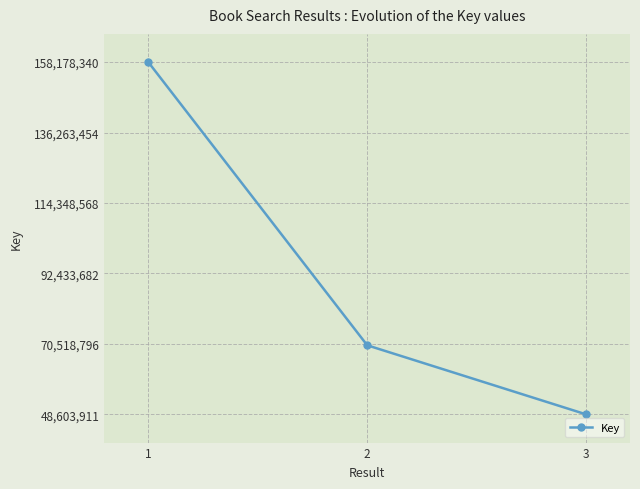

List the labels in order of value, smallest first.

3, 2, 1